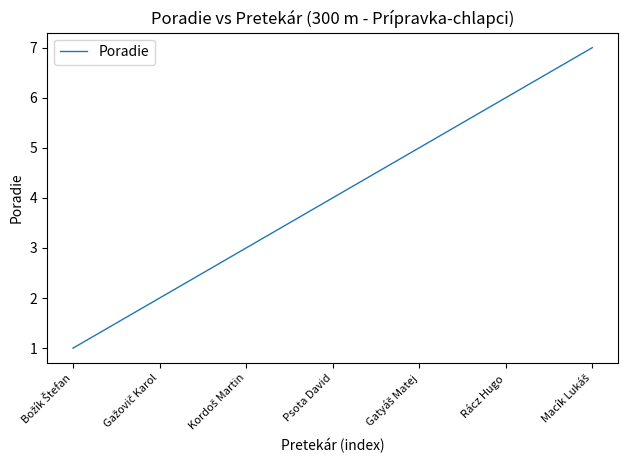

What is the change in value from Psota David to Rácz Hugo?

+2